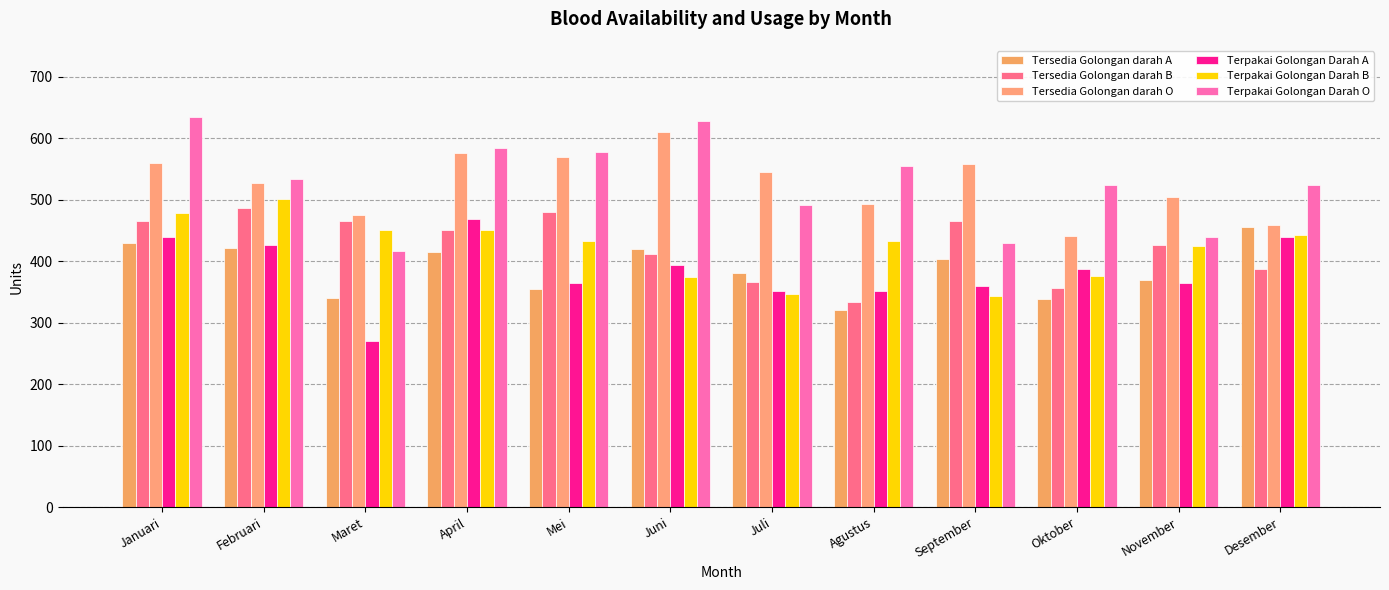

Is it true that Terpakai Golongan Darah B equals 724 at Februari?

False